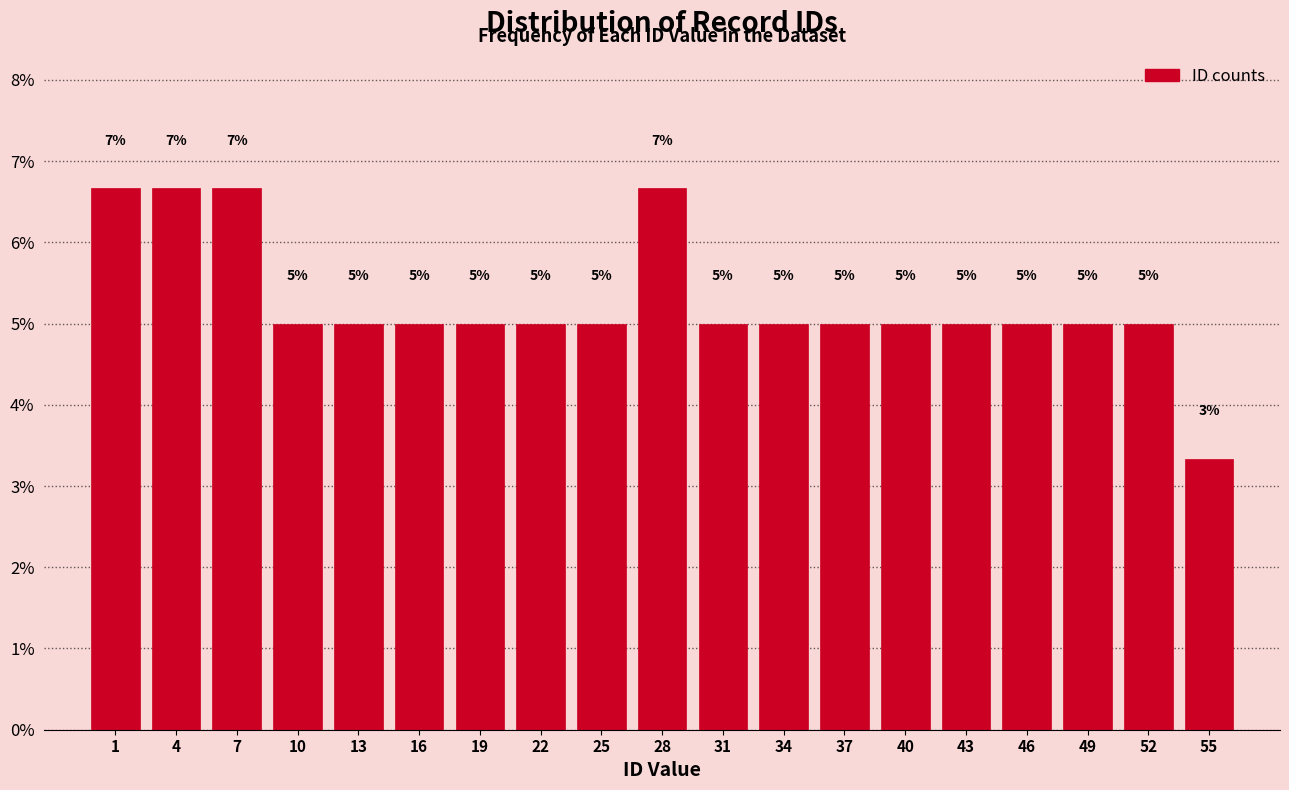

What is the average value?

5.3